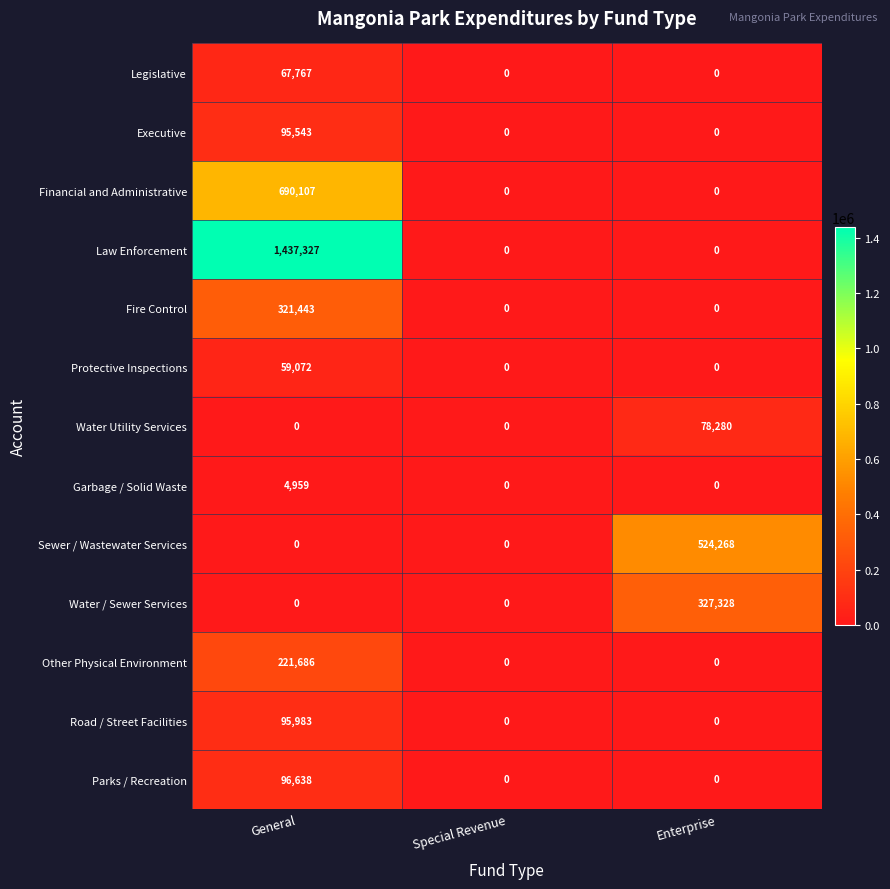

How many data points does each series have?

3